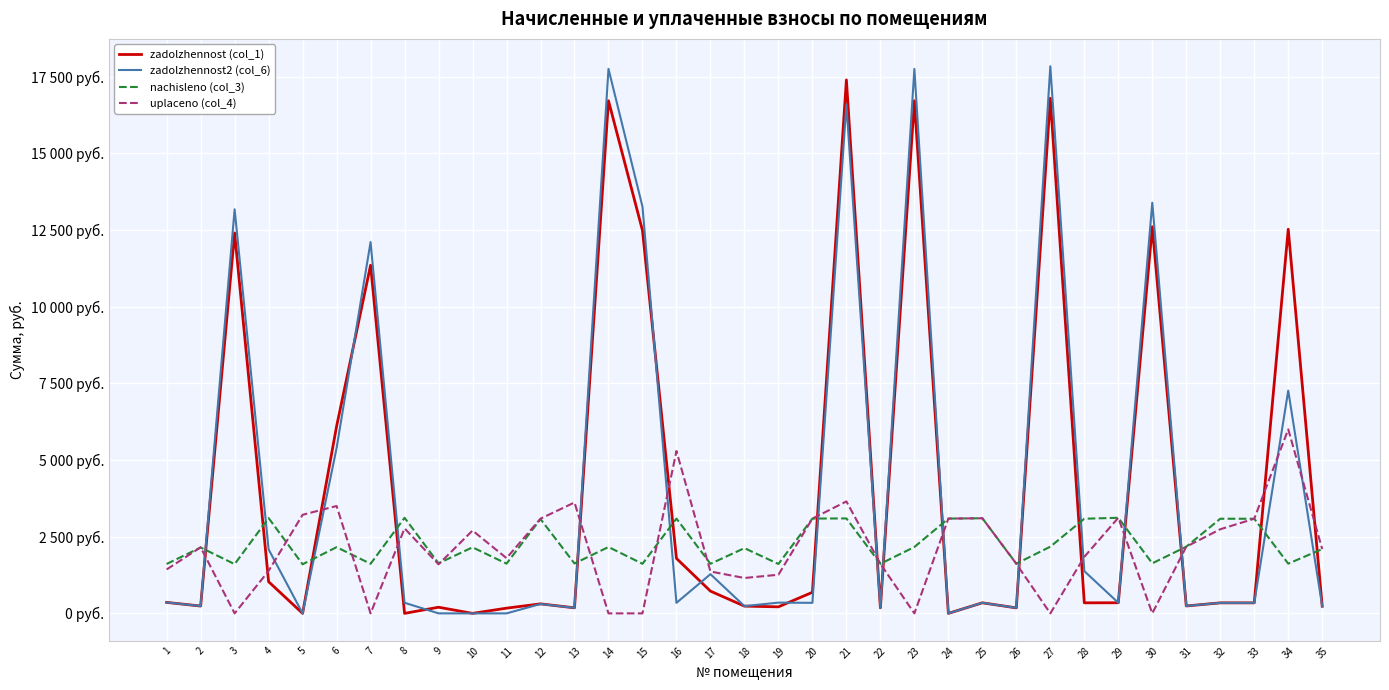

What is the sum of all nachisleno (col_3) values?

79149.4